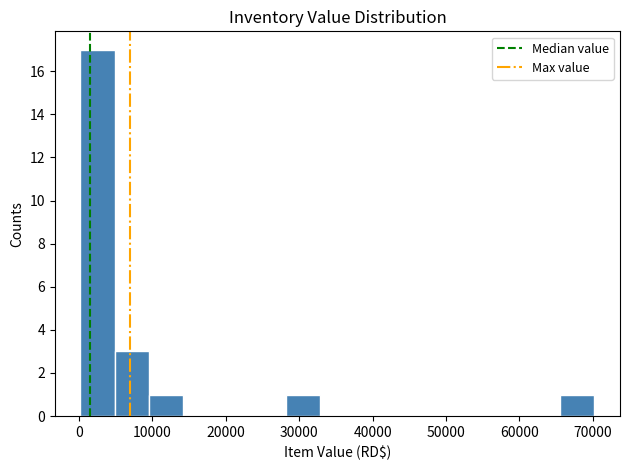

Over which range of the x-axis is the bar tallest?

0 to 5000